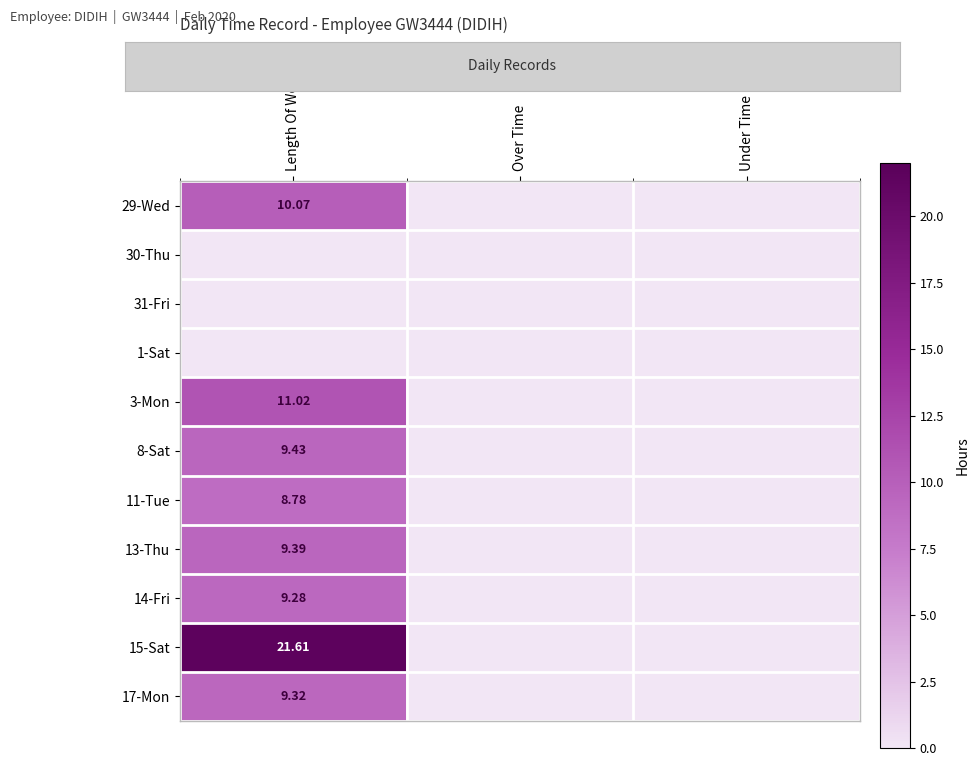

True or false: 29-Wed has a value of 0.0 at Under Time.

True